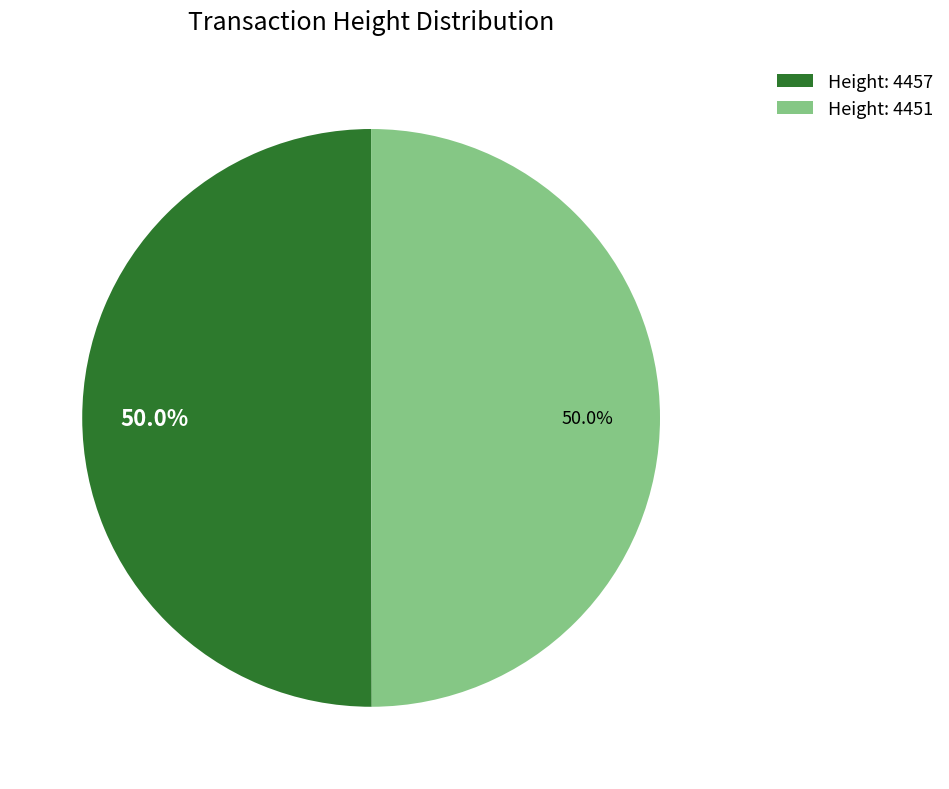

What is the ratio of the value at Height: 4457 to the value at Height: 4451?

1.0